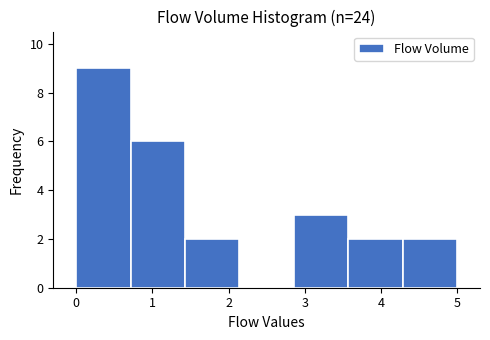

Reading left to right, transcribe this chart: for each bar, give the range it covers on the x-axis and its height. Neither the bar edges nor the heights are printed on the chart, so give them approximately, as read against the axes.

0.0 to 0.7: 9
0.7 to 1.4: 6
1.4 to 2.1: 2
2.1 to 2.9: 0
2.9 to 3.6: 3
3.6 to 4.3: 2
4.3 to 5.0: 2